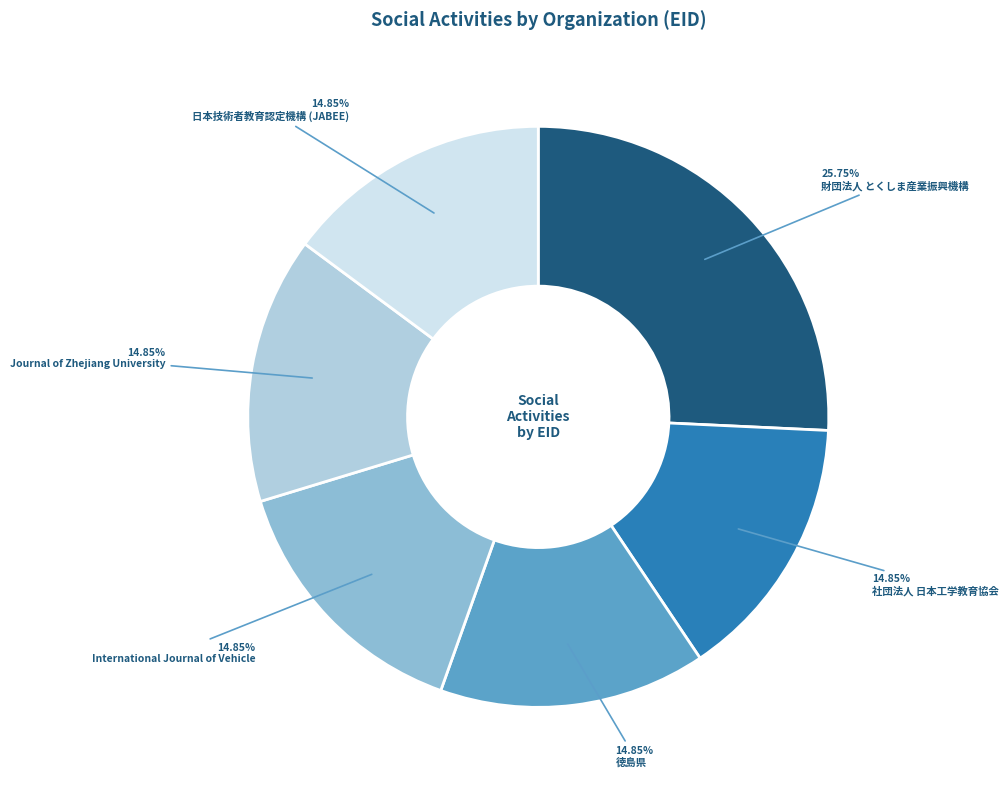

Approximately how many times larger is the value at International Journal of Vehicle compared to 社団法人 日本工学教育協会?

1.0